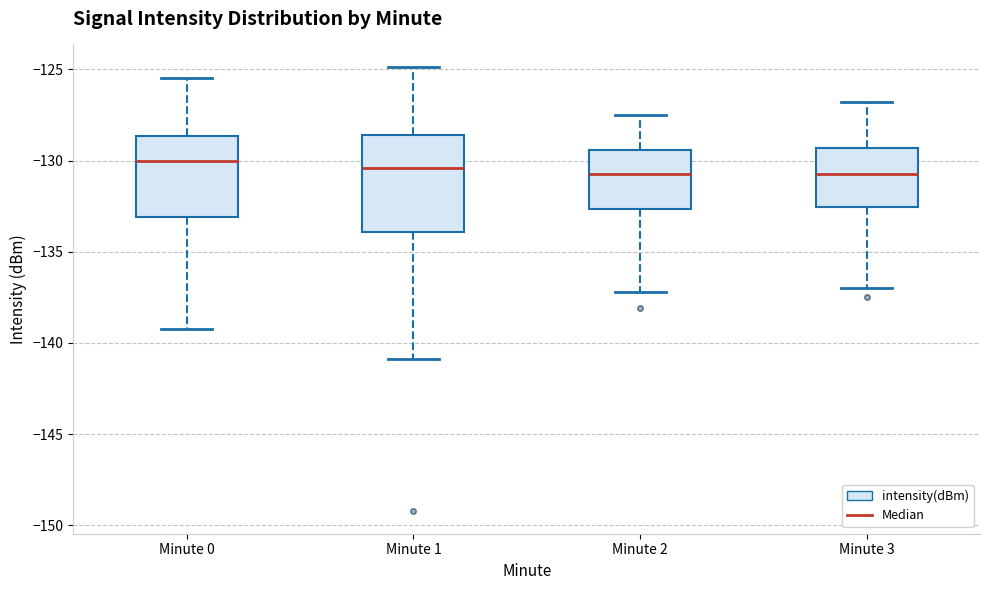

Reading left to right, transcribe this box plot: for each box, give where its median line is, the range the box spans, and where its two whiskers end, as read against the y-axis. The values are not printed on the chart, so give them approximately, as read against the axis.

Minute 0: median -130.0, box -133.0 to -128.5, whiskers -139.0 to -125.5
Minute 1: median -130.5, box -134.0 to -128.5, whiskers -141.0 to -125.0
Minute 2: median -130.5, box -132.5 to -129.5, whiskers -137.0 to -127.5
Minute 3: median -130.5, box -132.5 to -129.5, whiskers -137.0 to -127.0